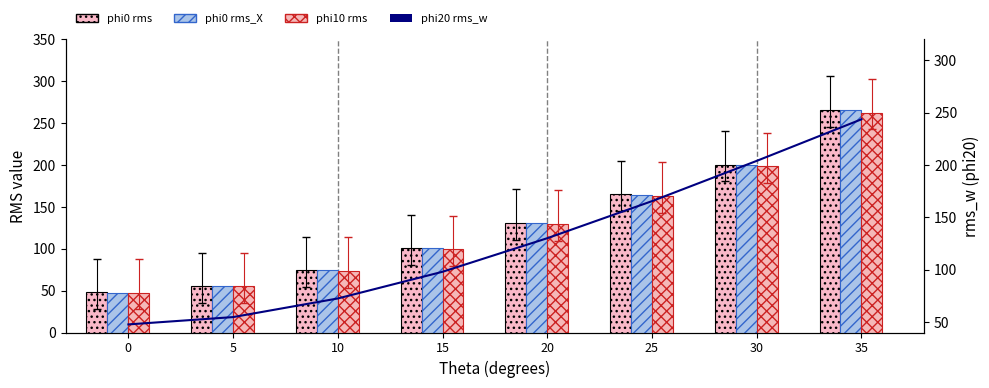

What is the average value of the phi20_rms_w series?

127.0